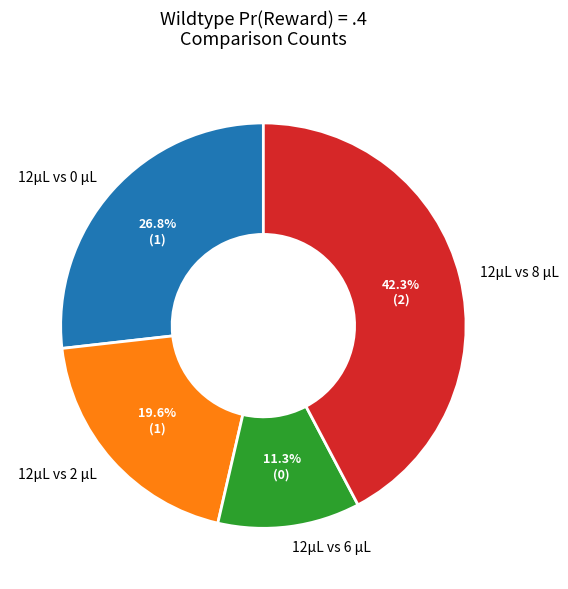

Which slice is the largest?

12μL vs 8 μL